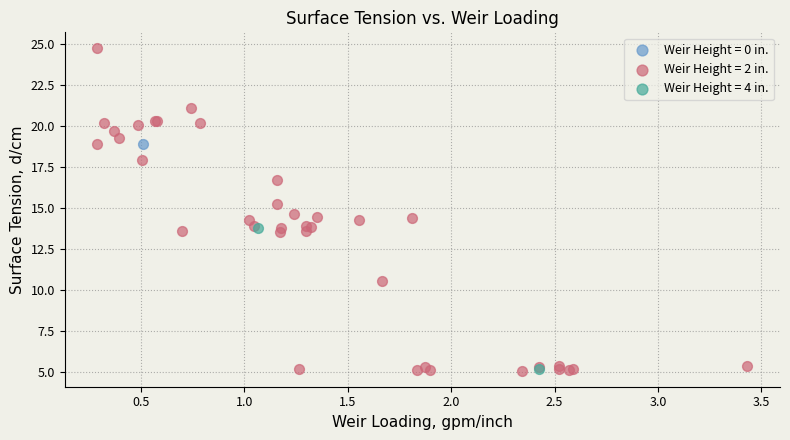

What are all the series names shown in the legend?

Weir Height = 0 in., Weir Height = 2 in., Weir Height = 4 in.